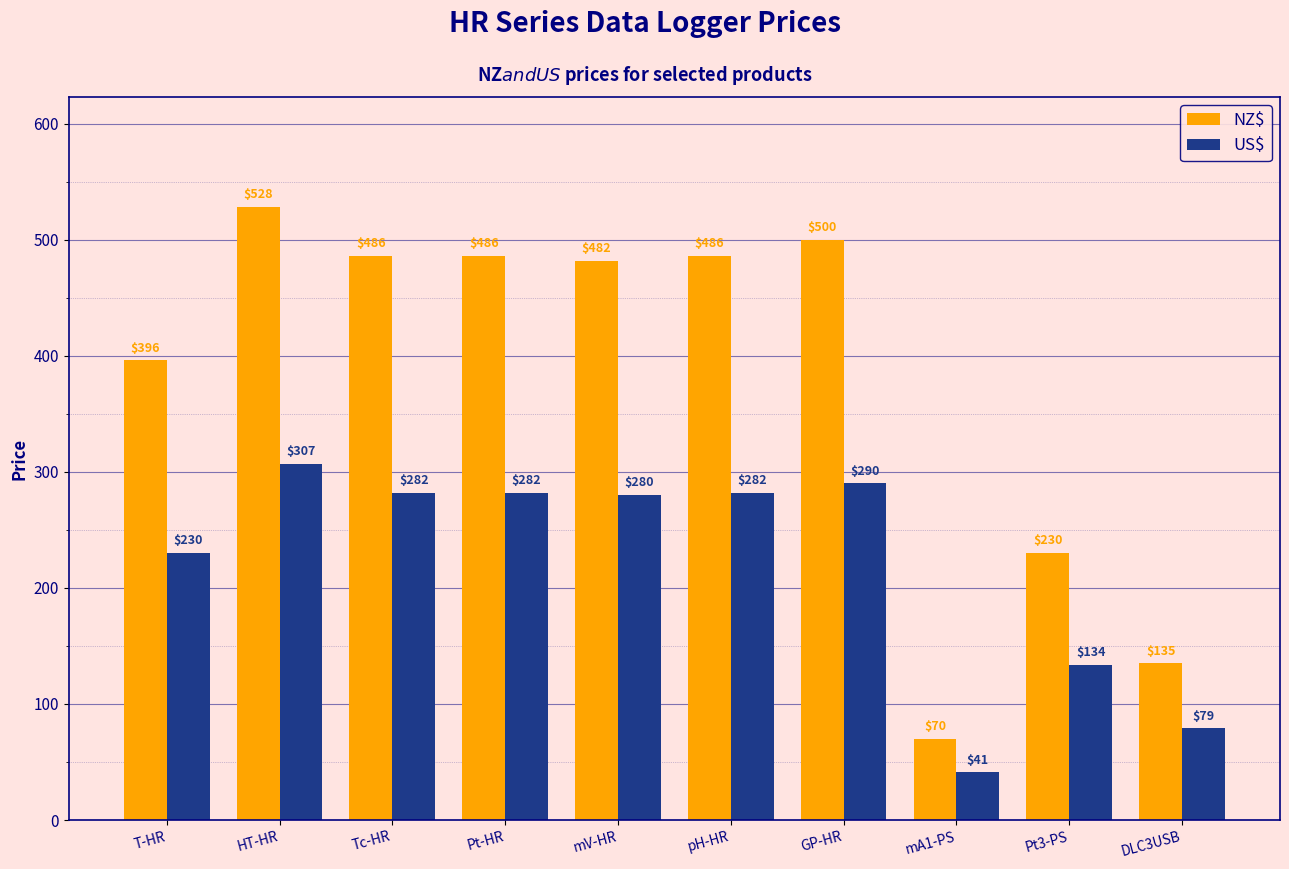

Where is NZ$ nearest to the value 299?

Pt3-PS